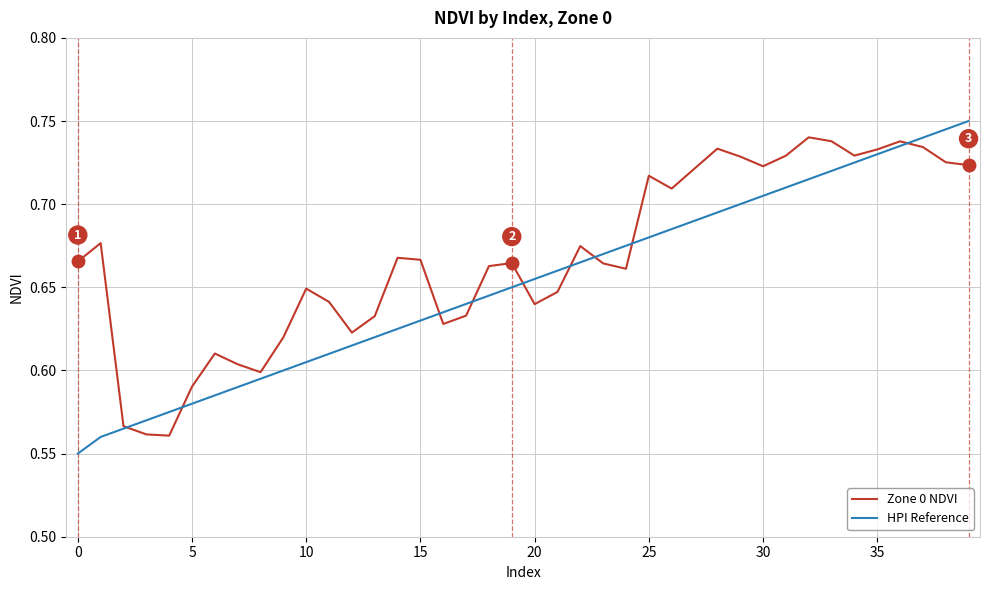

Which series has the largest total across all categories?

Zone 0 NDVI